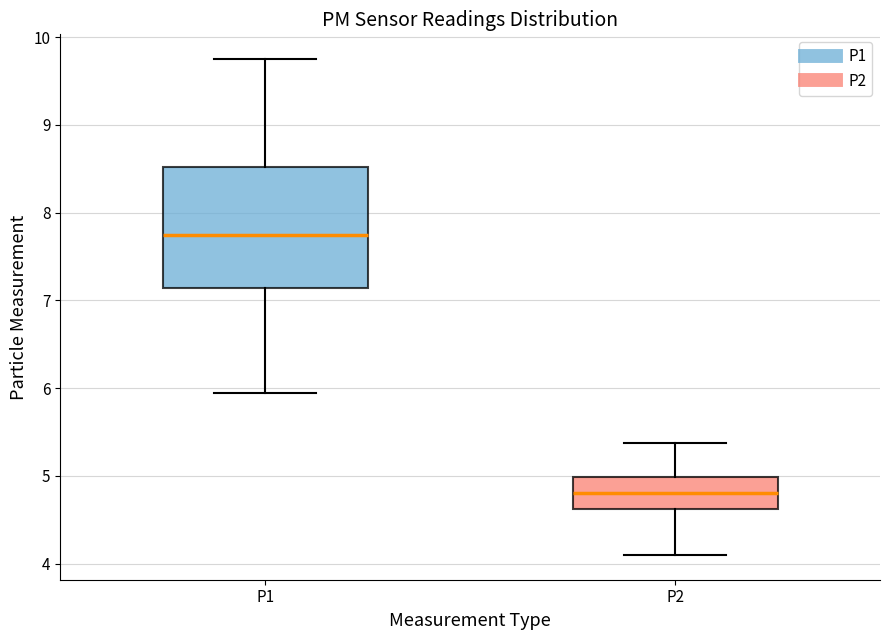

Reading left to right, read every box against the y-axis: the position of its median line, the range the box covers, and the ends of its whiskers. The values are not printed on the chart, so give them approximately, as read against the axis.

P1: median 7.8, box 7.1 to 8.5, whiskers 6.0 to 9.8
P2: median 4.8, box 4.6 to 5.0, whiskers 4.1 to 5.4